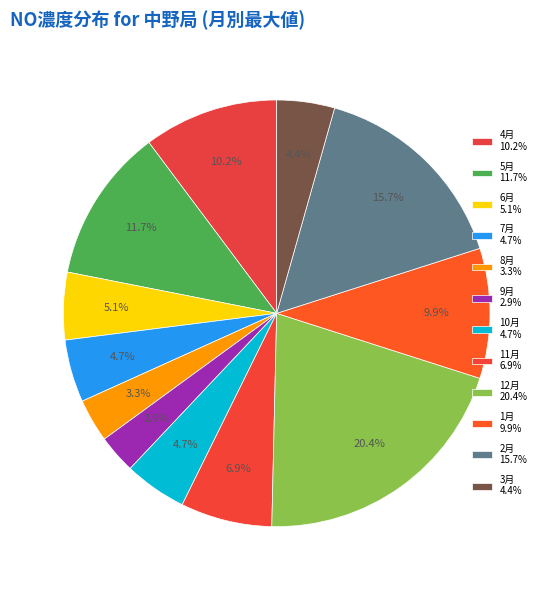

How many segments does this pie chart have?

12